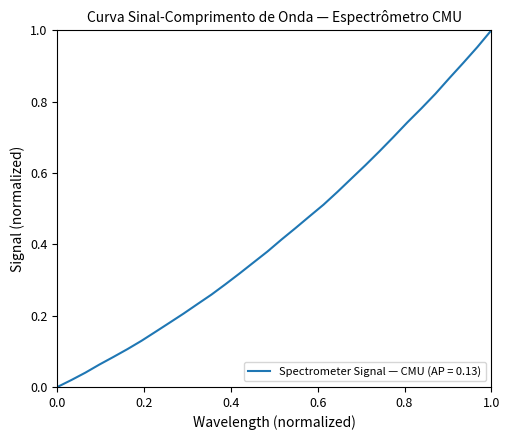

Is this an area chart (filled region under the line)?

No